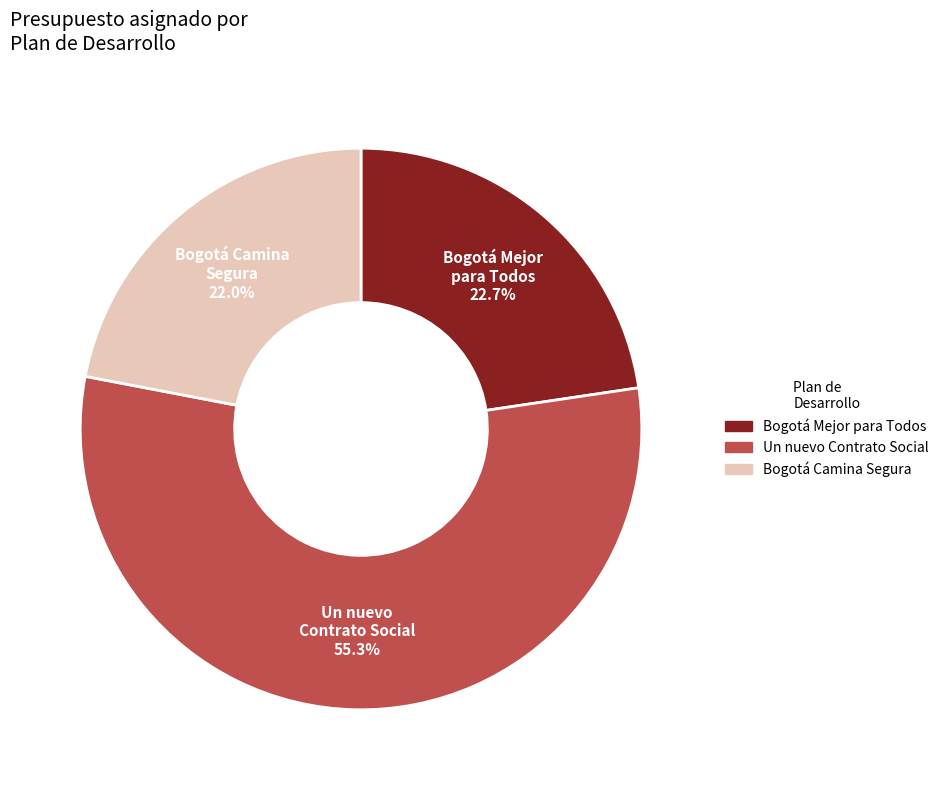

Is there any slice that represents more than half of the pie?

Yes